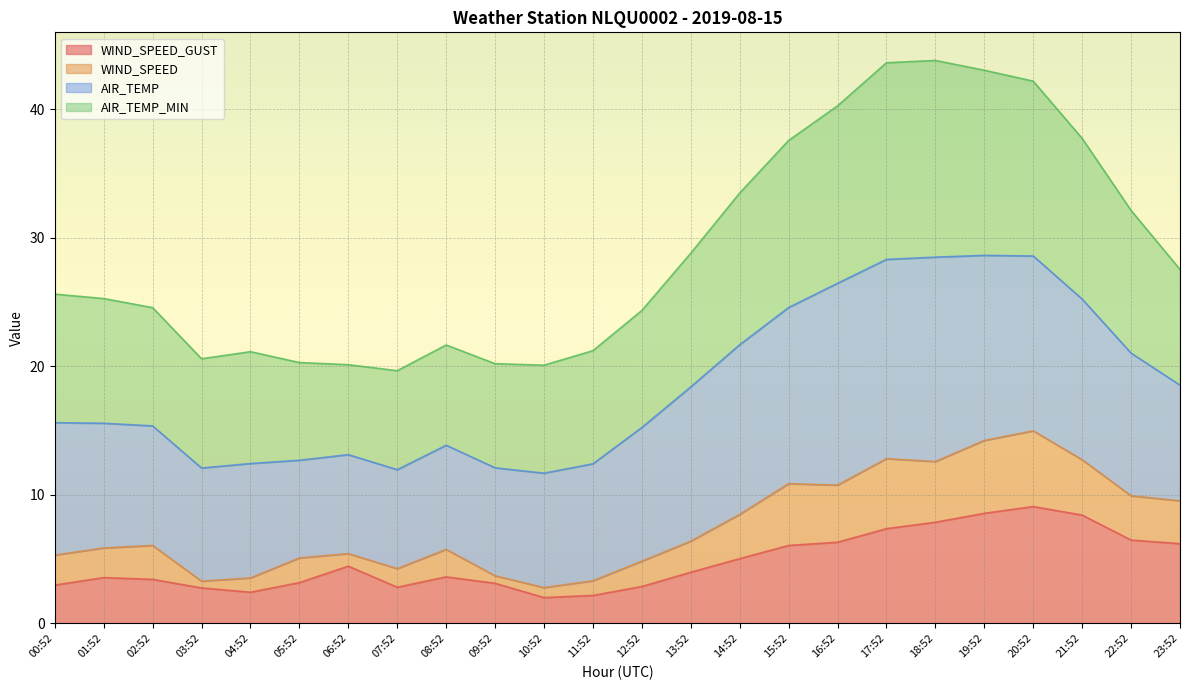

Is the value of WIND_SPEED_GUST at 17:52 greater than the value of AIR_TEMP_MIN at 11:52?

No